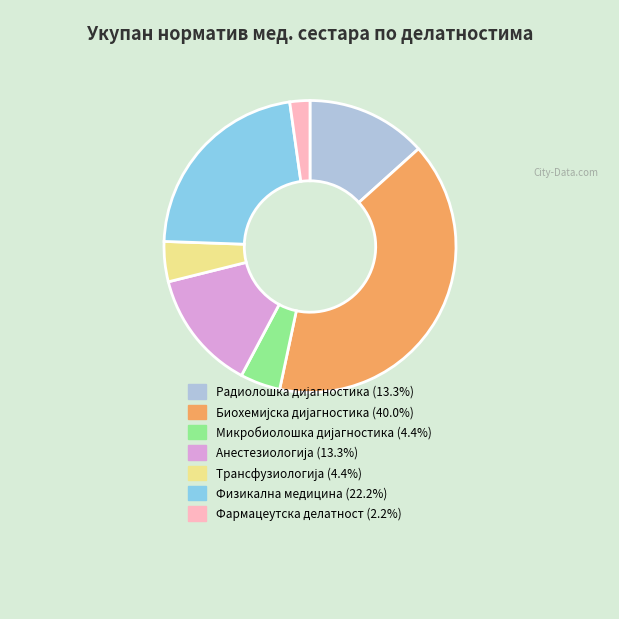

Is there any slice that represents more than half of the pie?

No